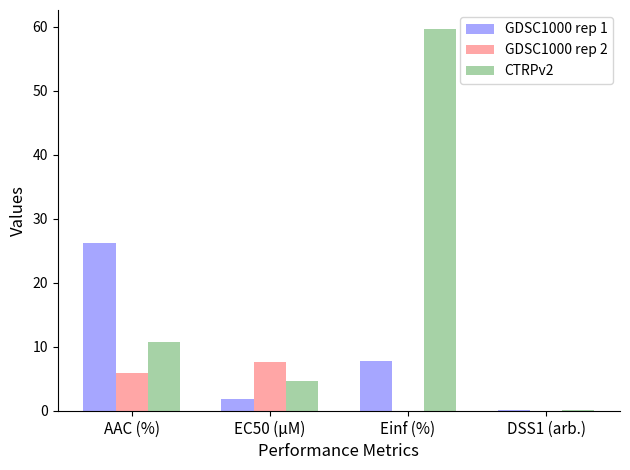

Between AAC (%) and EC50 (µM), which series saw the biggest shift?

GDSC1000 rep 1